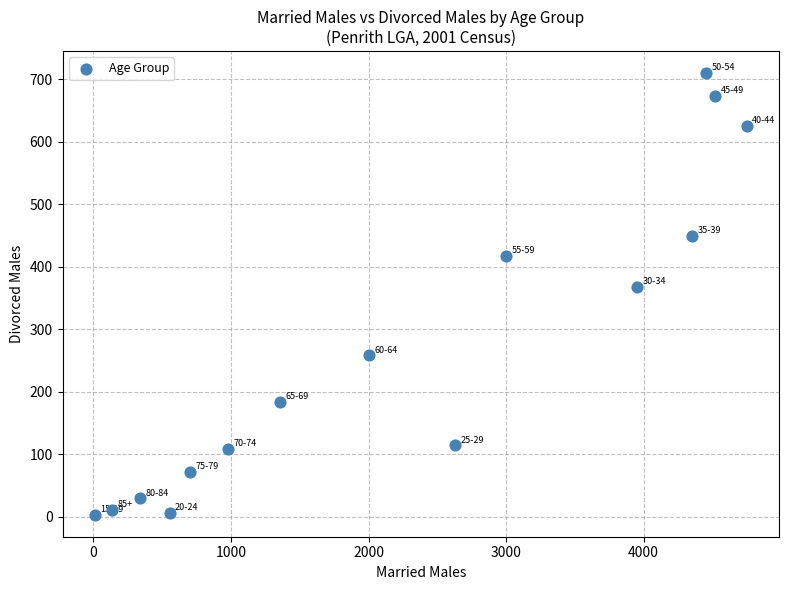

What is the range of X values (max minus min)?

4738